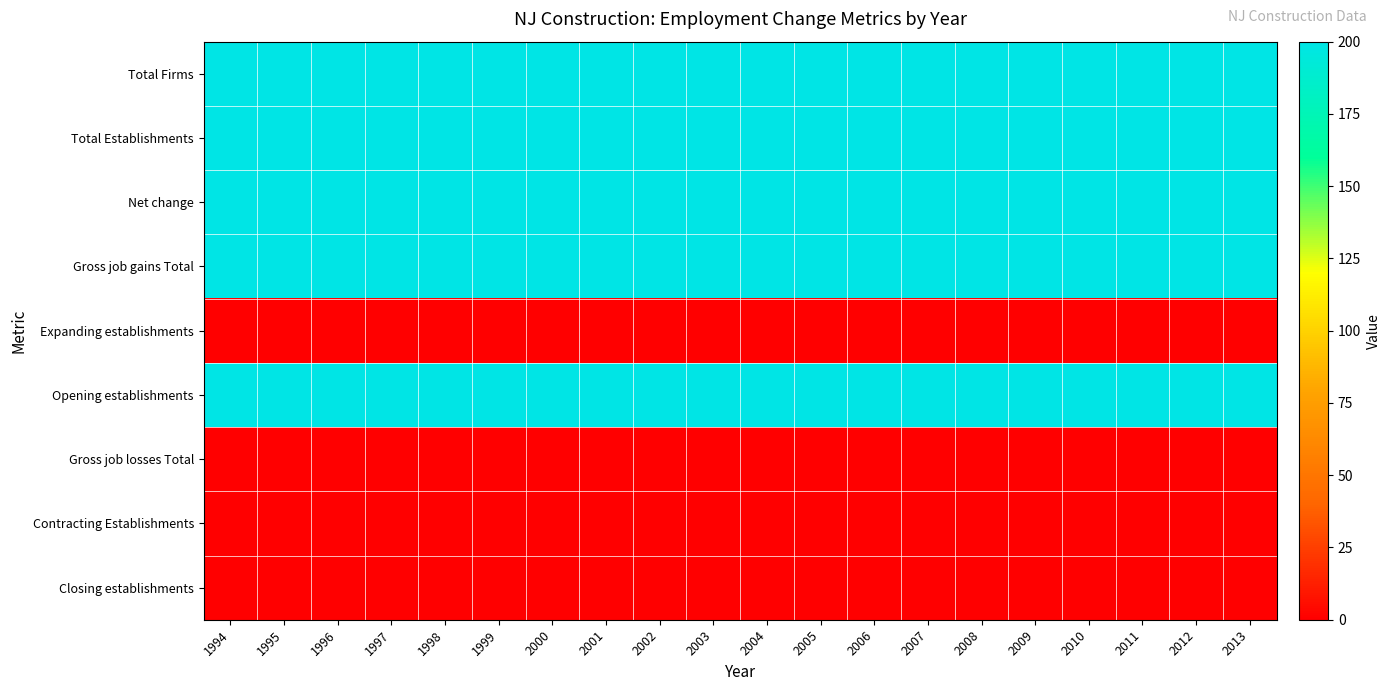

Reading left to right, list all the values displayed in this chart.

Total Firms: 1994=200	1995=200	1996=200	1997=200	1998=200	1999=200	2000=200	2001=200	2002=200	2003=200	2004=200	2005=200	2006=200	2007=200	2008=200	2009=200	2010=200	2011=200	2012=200	2013=200
Total Establishments: 1994=200	1995=200	1996=200	1997=200	1998=200	1999=200	2000=200	2001=200	2002=200	2003=200	2004=200	2005=200	2006=200	2007=200	2008=200	2009=200	2010=200	2011=200	2012=200	2013=200
Net change: 1994=200	1995=200	1996=200	1997=200	1998=200	1999=200	2000=200	2001=200	2002=200	2003=200	2004=200	2005=200	2006=200	2007=200	2008=200	2009=200	2010=200	2011=200	2012=200	2013=200
Gross job gains Total: 1994=200	1995=200	1996=200	1997=200	1998=200	1999=200	2000=200	2001=200	2002=200	2003=200	2004=200	2005=200	2006=200	2007=200	2008=200	2009=200	2010=200	2011=200	2012=200	2013=200
Expanding establishments: 1994=0	1995=0	1996=0	1997=0	1998=0	1999=0	2000=0	2001=0	2002=0	2003=0	2004=0	2005=0	2006=0	2007=0	2008=0	2009=0	2010=0	2011=0	2012=0	2013=0
Opening establishments: 1994=200	1995=200	1996=200	1997=200	1998=200	1999=200	2000=200	2001=200	2002=200	2003=200	2004=200	2005=200	2006=200	2007=200	2008=200	2009=200	2010=200	2011=200	2012=200	2013=200
Gross job losses Total: 1994=0	1995=0	1996=0	1997=0	1998=0	1999=0	2000=0	2001=0	2002=0	2003=0	2004=0	2005=0	2006=0	2007=0	2008=0	2009=0	2010=0	2011=0	2012=0	2013=0
Contracting Establishments: 1994=0	1995=0	1996=0	1997=0	1998=0	1999=0	2000=0	2001=0	2002=0	2003=0	2004=0	2005=0	2006=0	2007=0	2008=0	2009=0	2010=0	2011=0	2012=0	2013=0
Closing establishments: 1994=0	1995=0	1996=0	1997=0	1998=0	1999=0	2000=0	2001=0	2002=0	2003=0	2004=0	2005=0	2006=0	2007=0	2008=0	2009=0	2010=0	2011=0	2012=0	2013=0